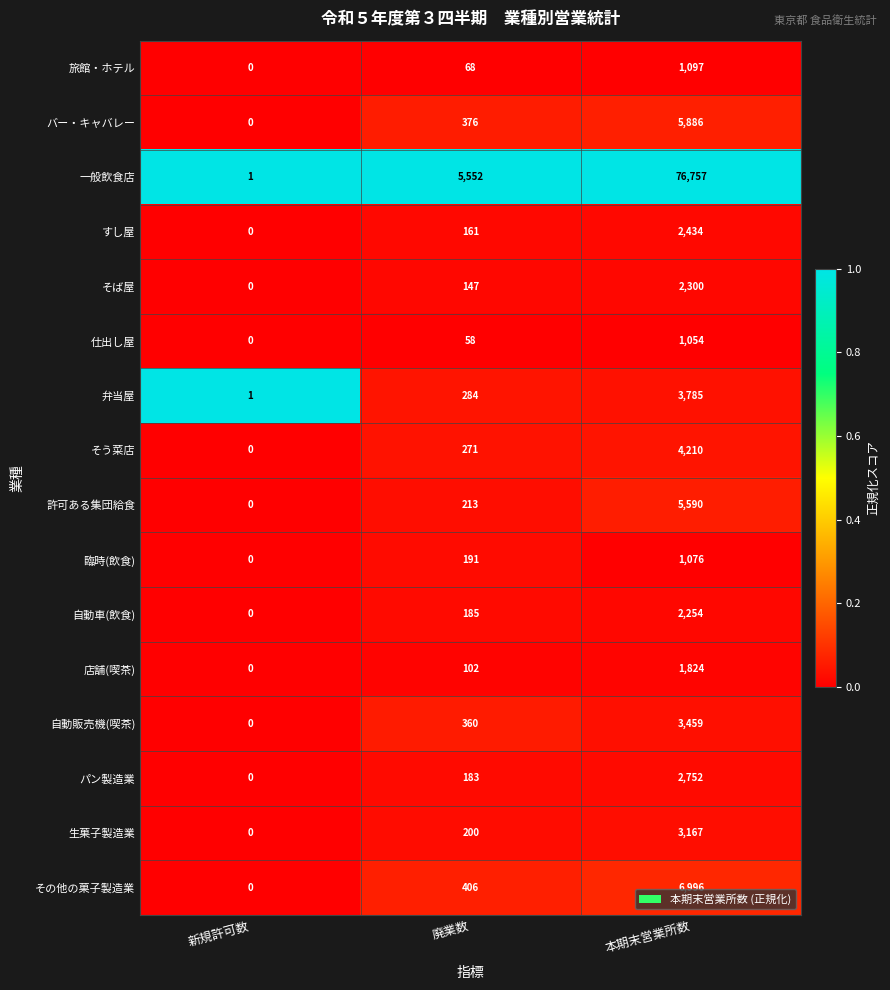

At which label does バー・キャバレー reach its peak?

本期末営業所数